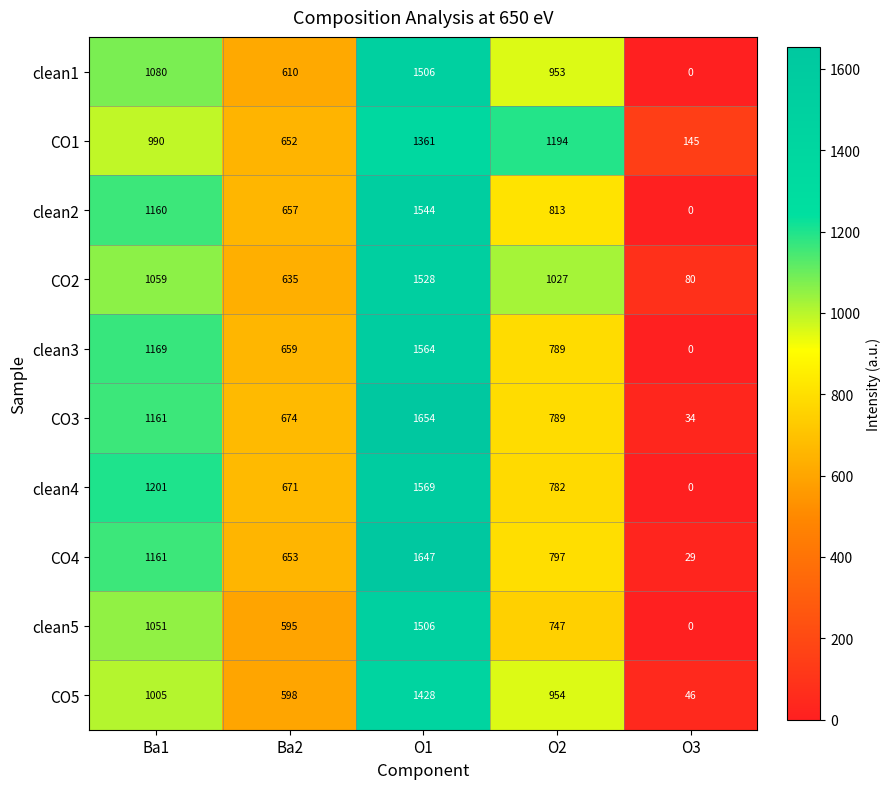

Which series changed the most between Ba2 and O3?

clean4